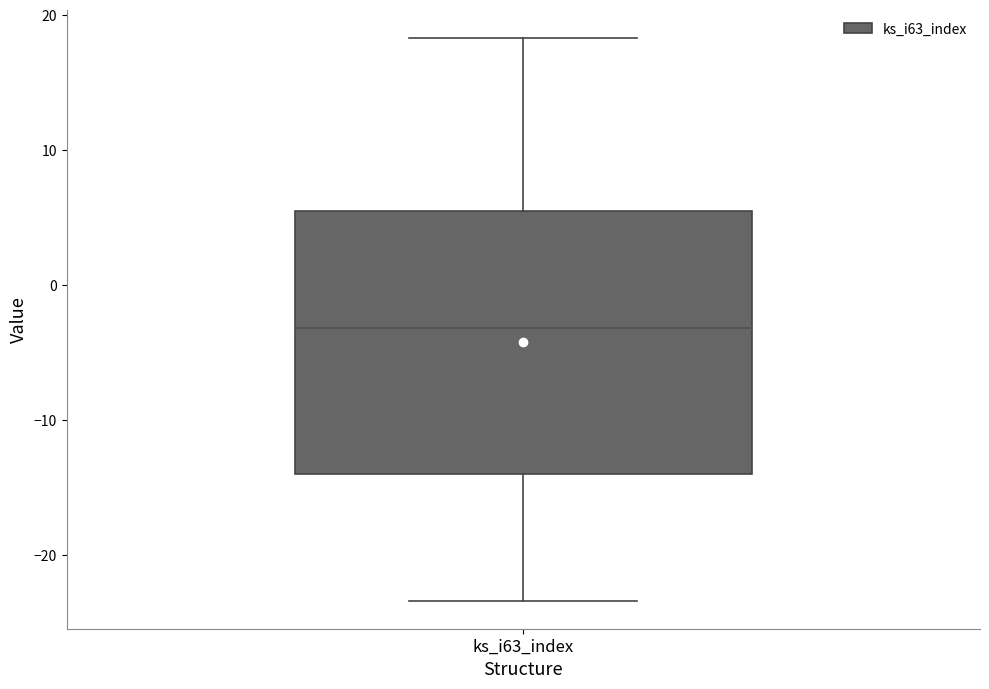

Read this box plot against the y-axis: the position of the median line, the range covered by the box, and the ends of both whiskers. The values are not printed on the chart, so give them approximately, as read against the axis.

median -3, box -14 to 6, whiskers -23 to 18